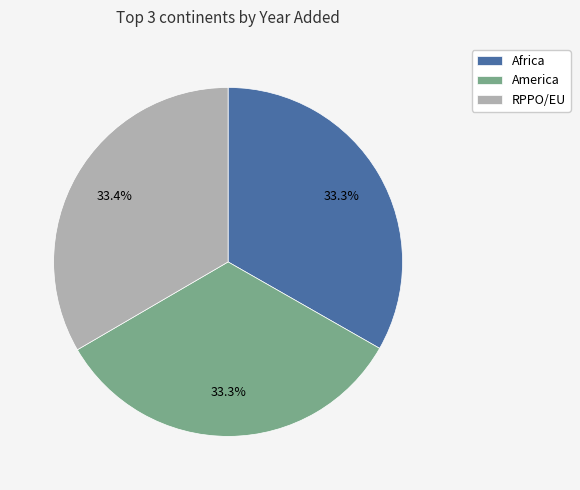

What percentage is the America slice, to the nearest percent?

33%